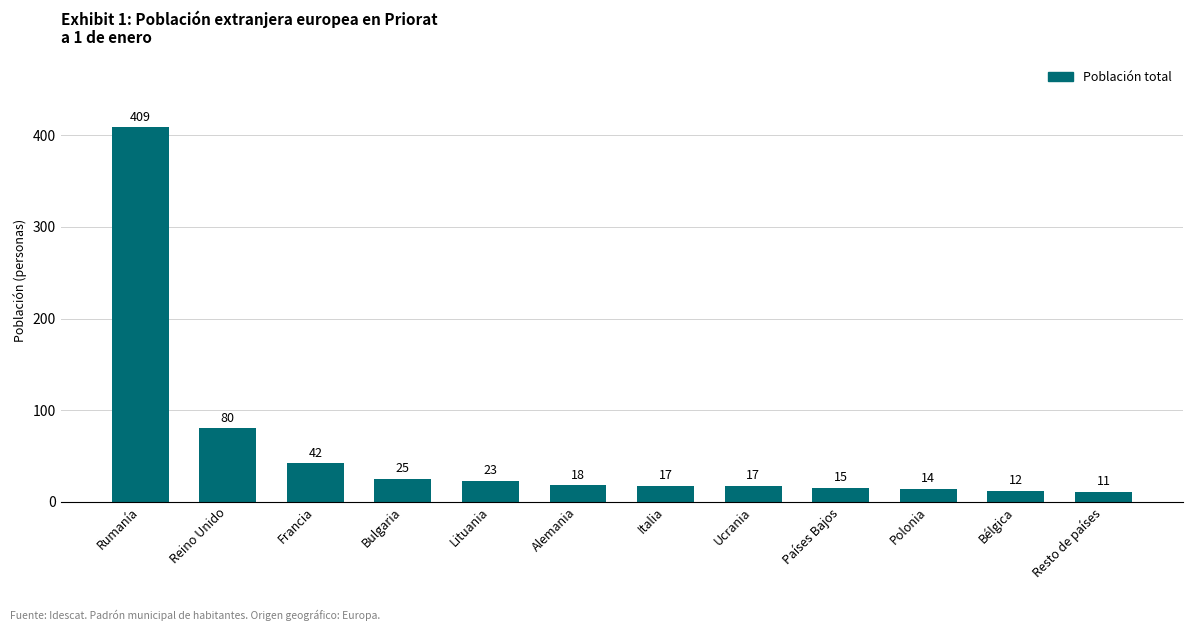

At which label does the data first exceed 18?

Rumanía